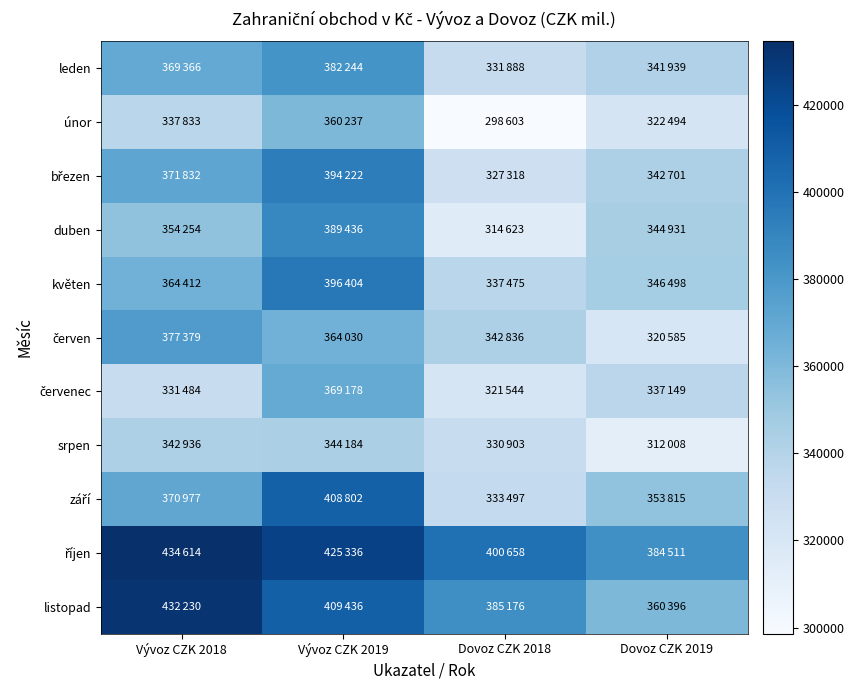

Between Vývoz CZK 2018 and Vývoz CZK 2019, which series saw the biggest shift?

září